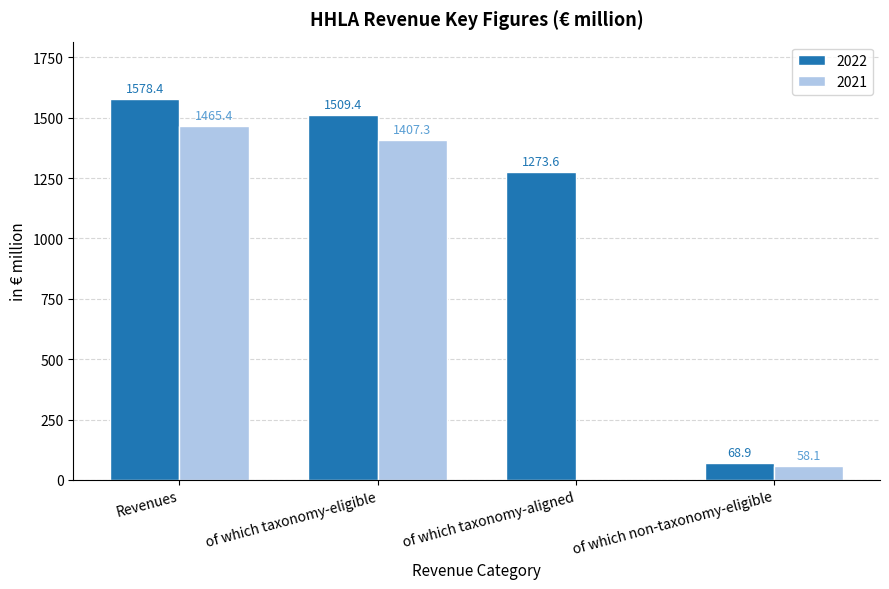

True or false: 2021 has a value of 0.0 at of which taxonomy-aligned.

True